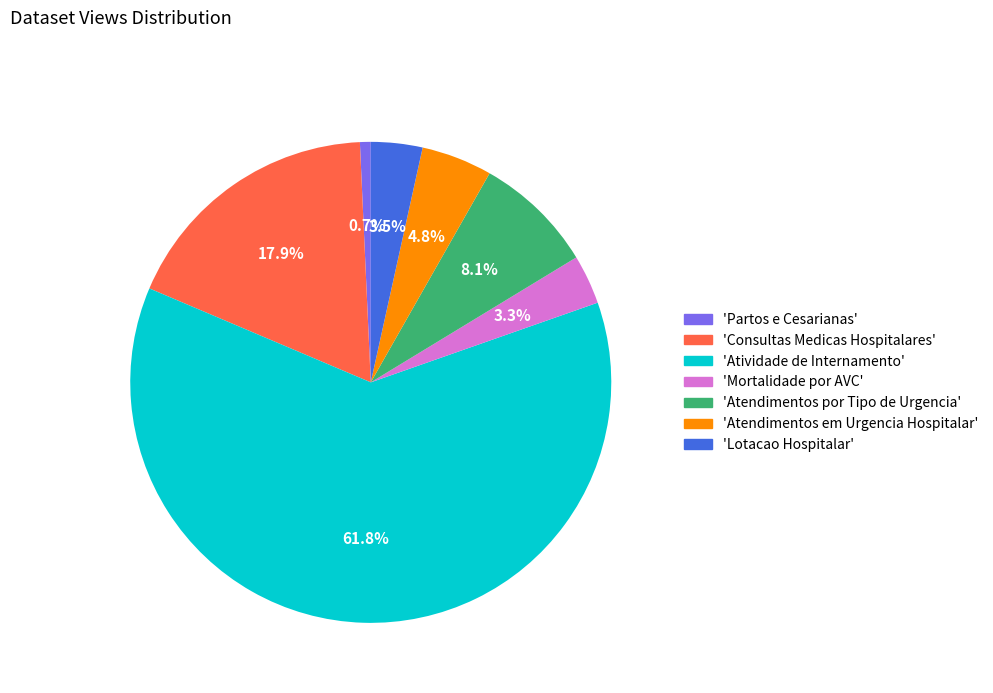

Is there a majority slice in this chart?

Yes